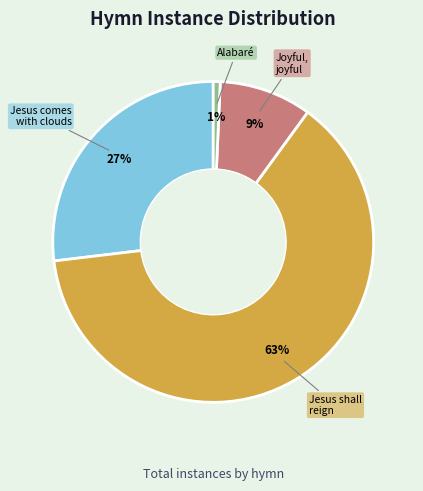

Which slice is the largest?

Jesus shall reign